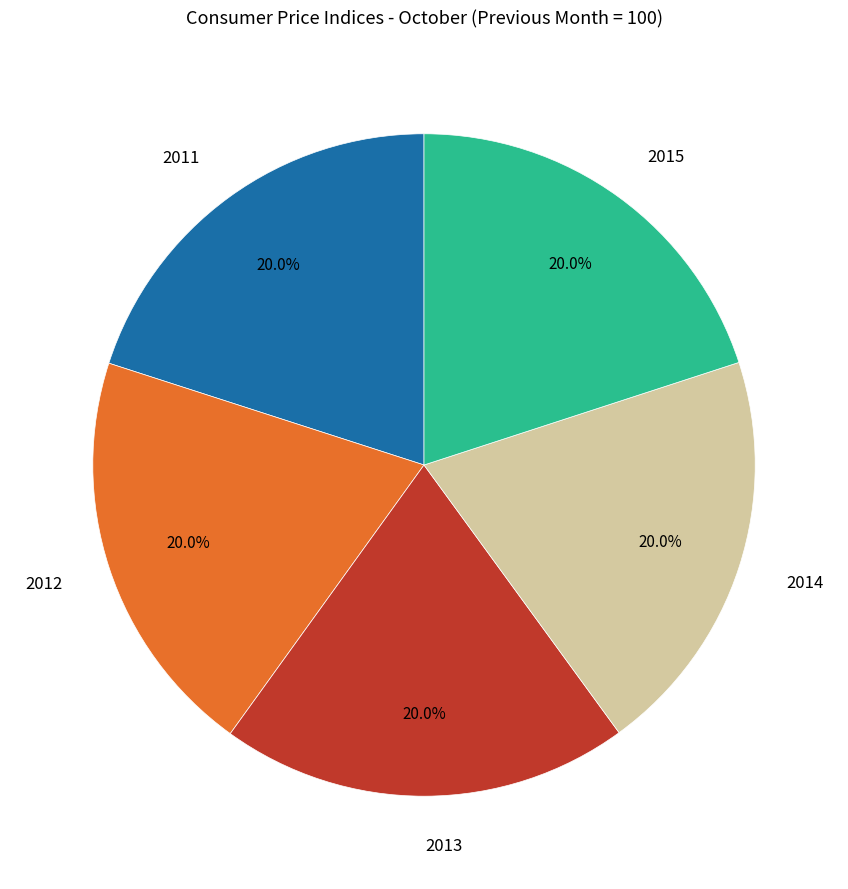

Approximately how many times larger is the value at 2014 compared to 2012?

1.0